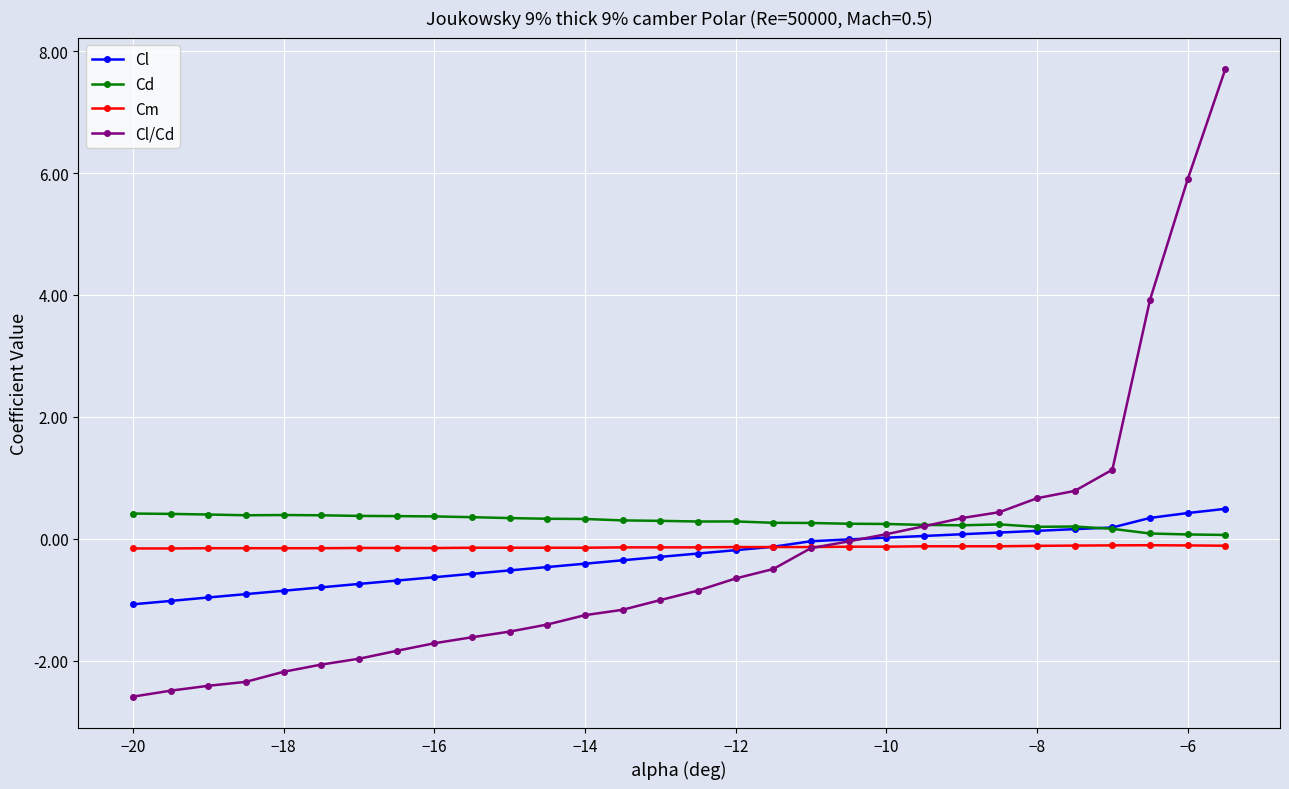

What is the average value of the Cl/Cd series?

-0.3